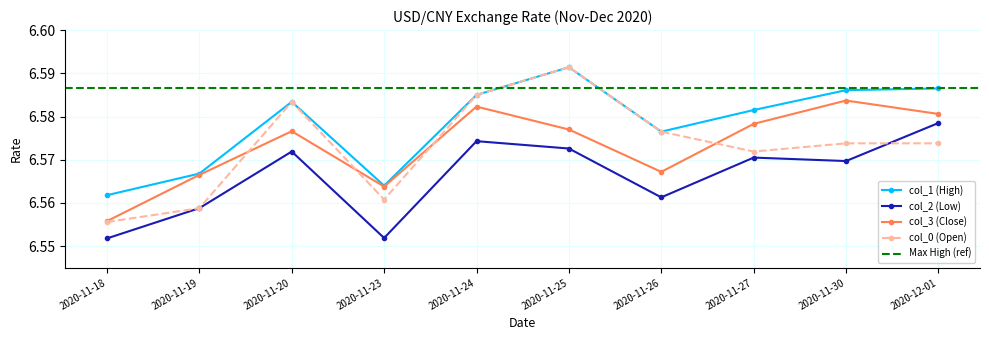

At which category is the sum across all series the highest?

2020-11-25